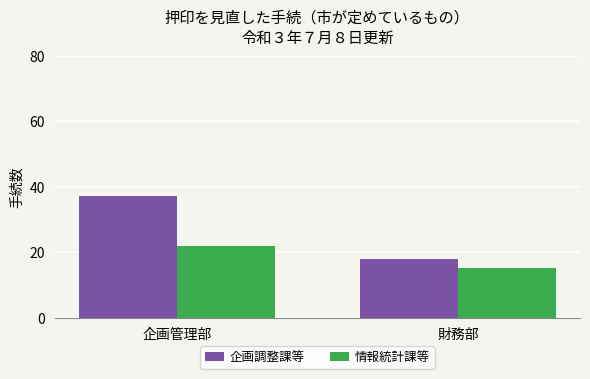

How many bars are there in total?

4